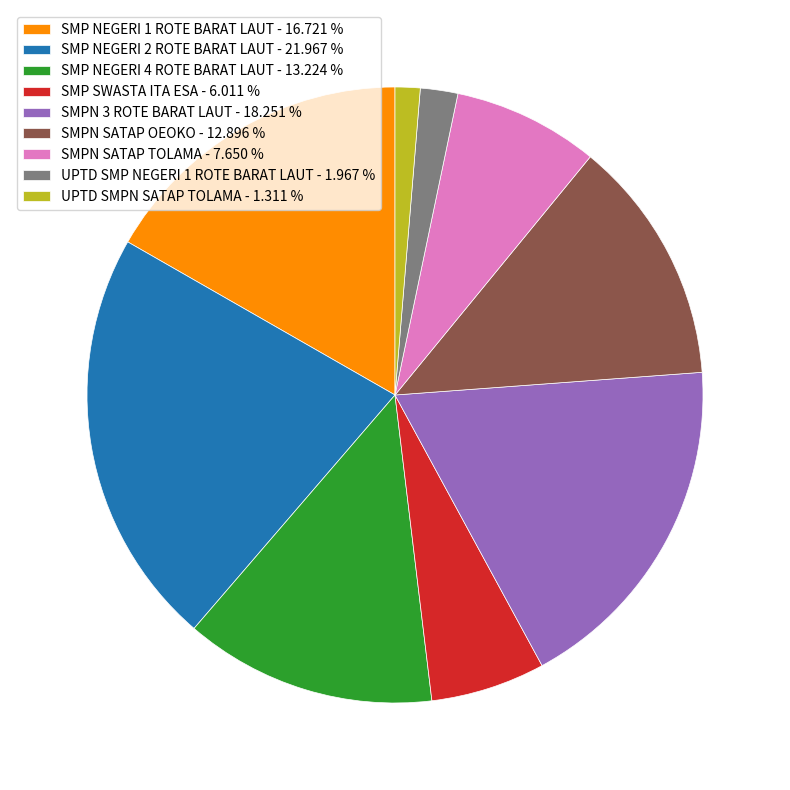

Is the sum of SMPN SATAP OEOKO - 12.896 % and SMP NEGERI 2 ROTE BARAT LAUT - 21.967 % greater than half?

No